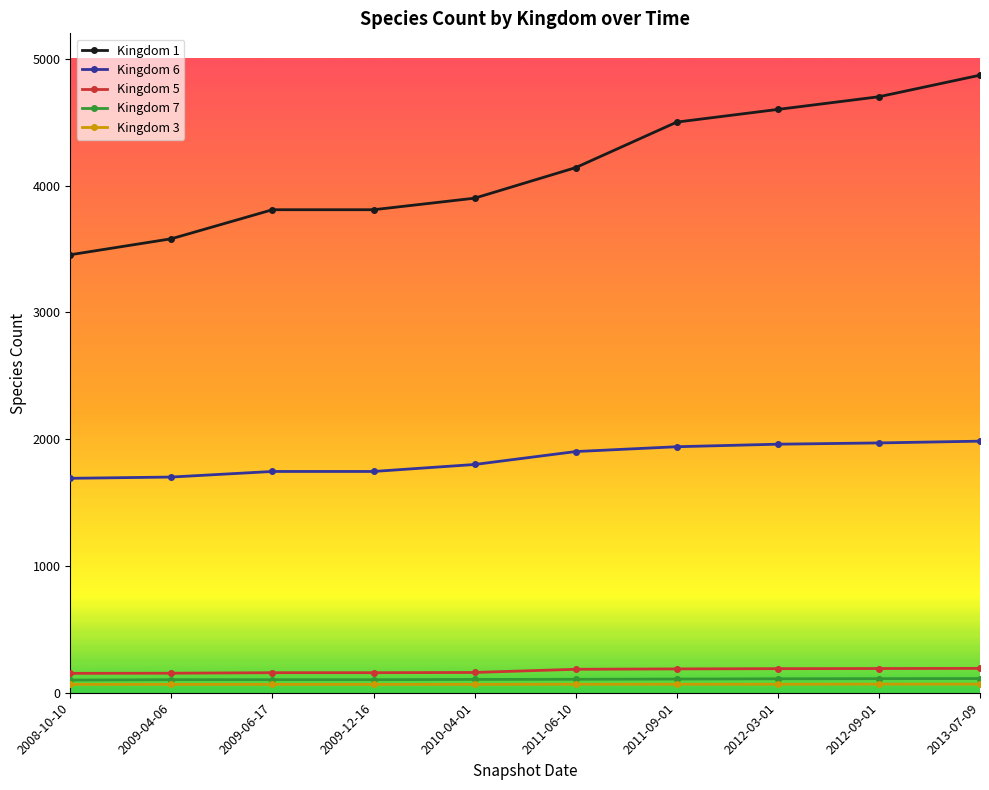

Which series has the largest total across all categories?

Kingdom 1